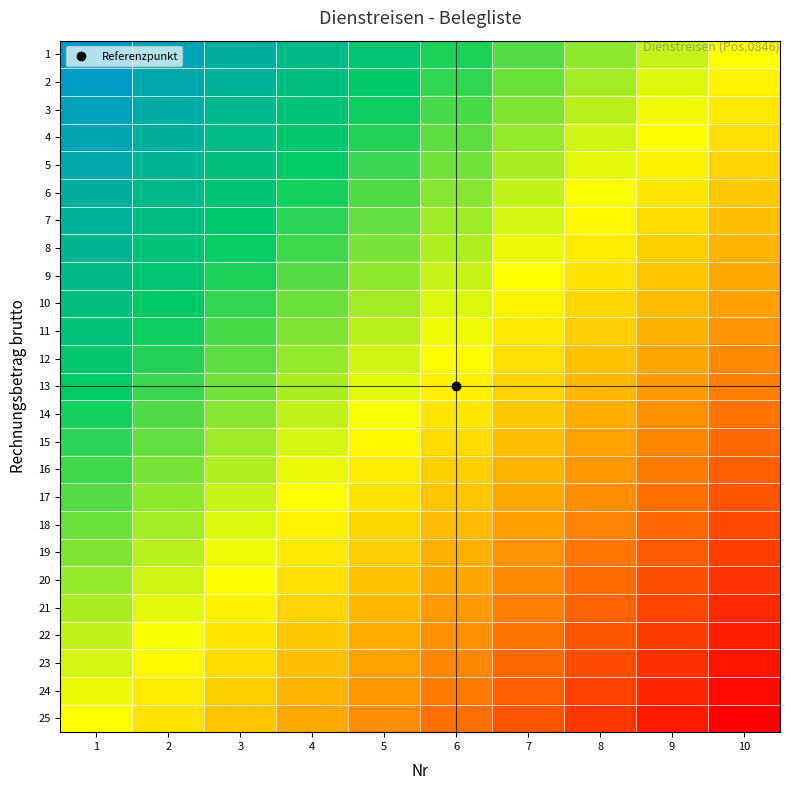

Count the number of data series in this chart.

25